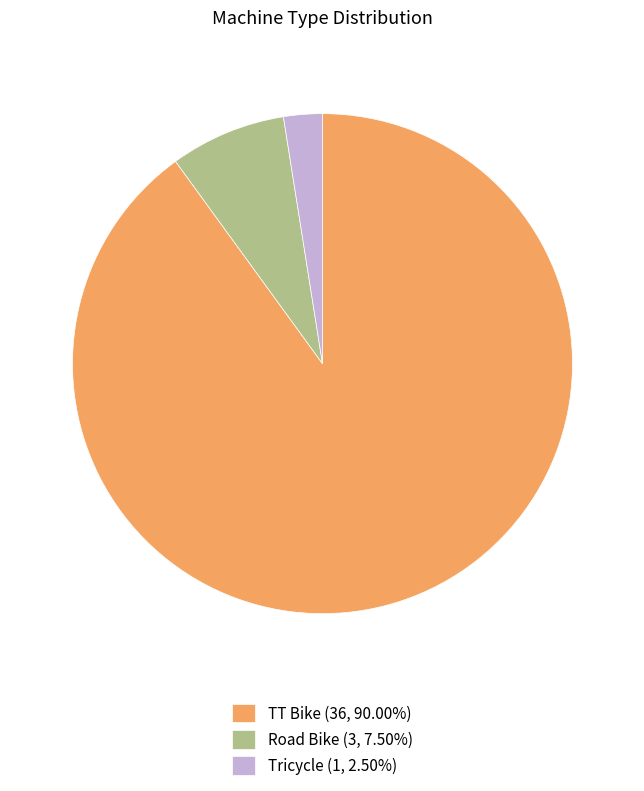

What is the smallest slice in the pie chart?

Tricycle